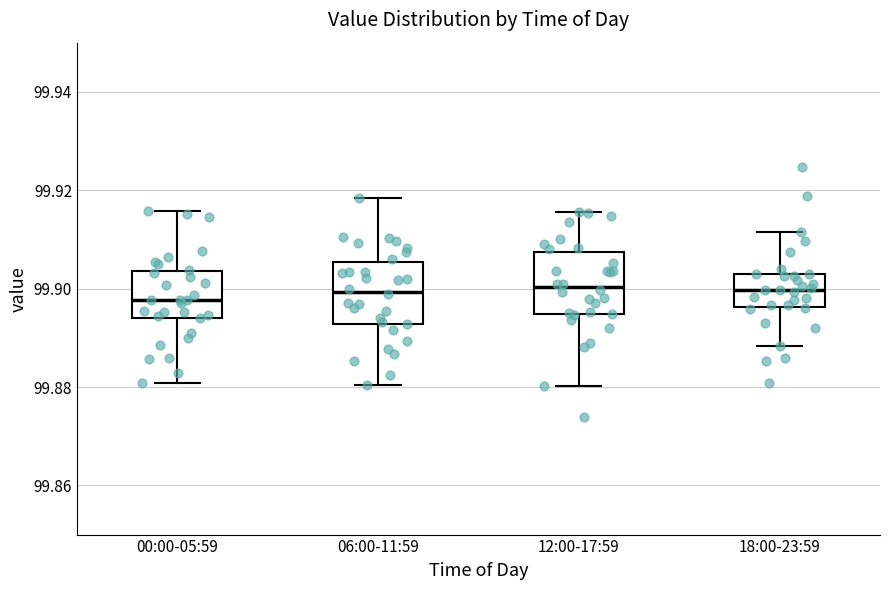

Reading left to right, read every box against the y-axis: the position of its median line, the range the box covers, and the ends of its whiskers. The values are not printed on the chart, so give them approximately, as read against the axis.

00:00-05:59: median 99.898, box 99.894 to 99.904, whiskers 99.880 to 99.916
06:00-11:59: median 99.900, box 99.892 to 99.906, whiskers 99.880 to 99.918
12:00-17:59: median 99.900, box 99.894 to 99.908, whiskers 99.880 to 99.916
18:00-23:59: median 99.900, box 99.896 to 99.902, whiskers 99.888 to 99.912